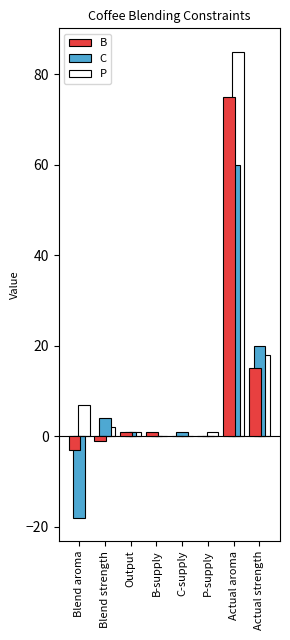

Are the bars horizontal?

No